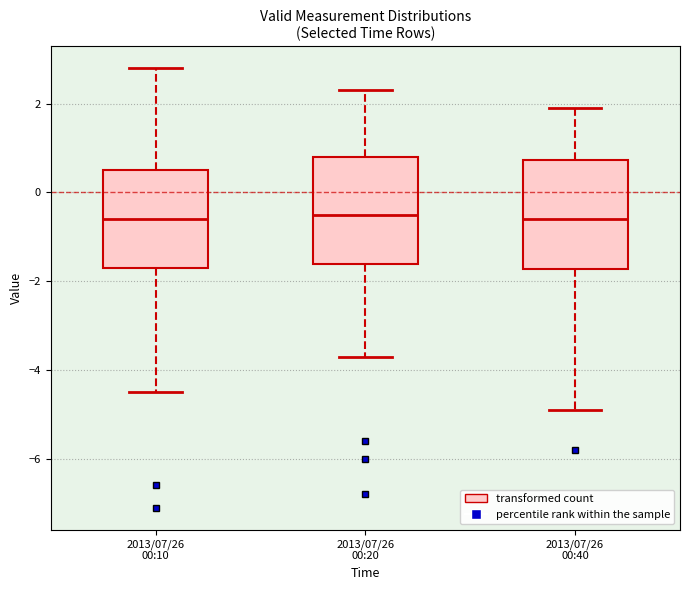

Reading left to right, transcribe this box plot: for each box, give where its median line is, the range the box spans, and where its two whiskers end, as read against the y-axis. The values are not printed on the chart, so give them approximately, as read against the axis.

2013/07/26 00:10: median -0.6, box -1.6 to 0.6, whiskers -4.4 to 2.8
2013/07/26 00:20: median -0.4, box -1.6 to 0.8, whiskers -3.6 to 2.4
2013/07/26 00:40: median -0.6, box -1.8 to 0.8, whiskers -4.8 to 2.0